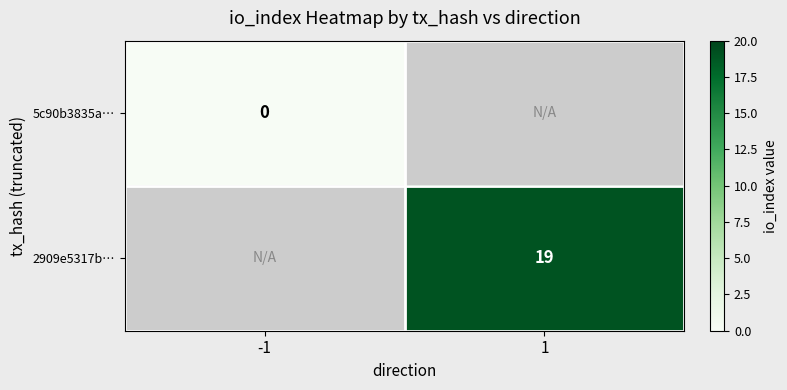

The value of 2909e5317b… at 1 is 27.2. True or false?

False